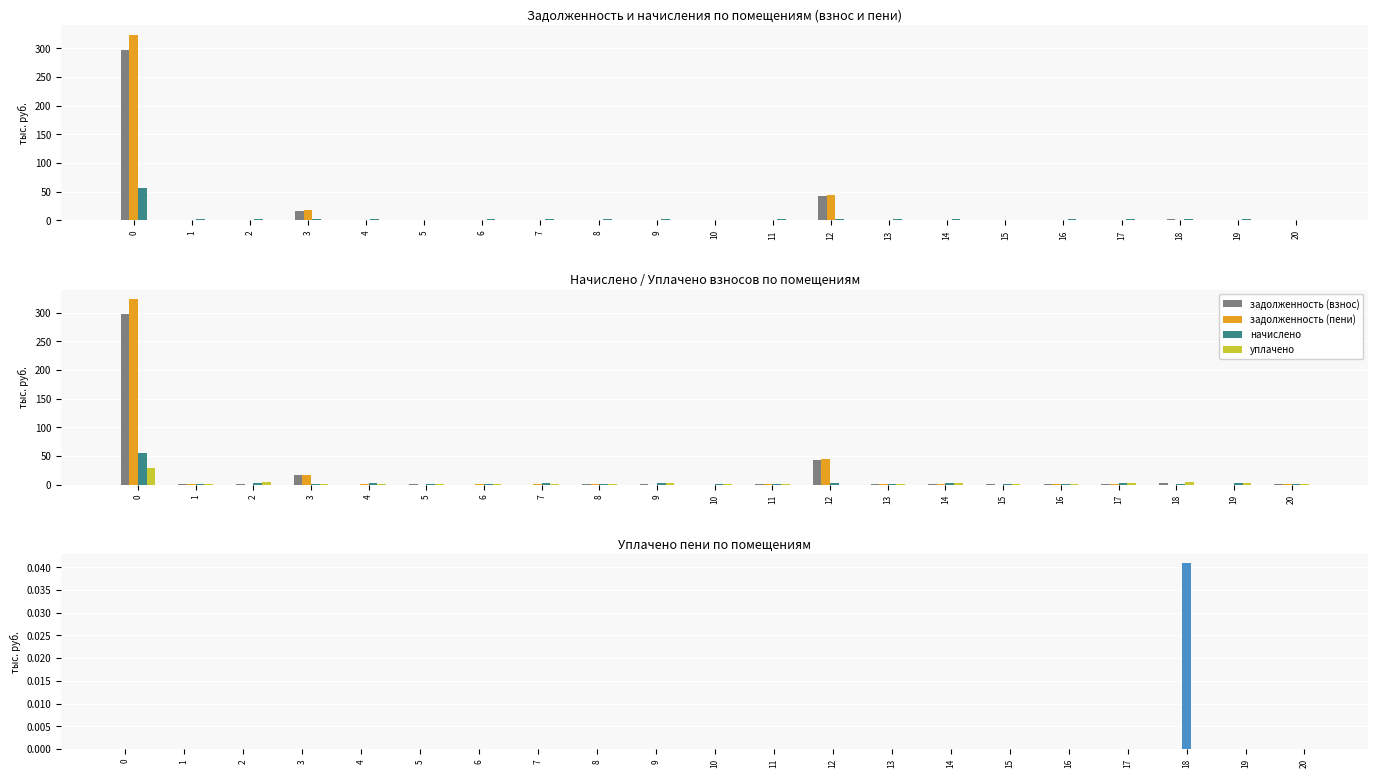

At how many categories does at least one series exceed 2?

11